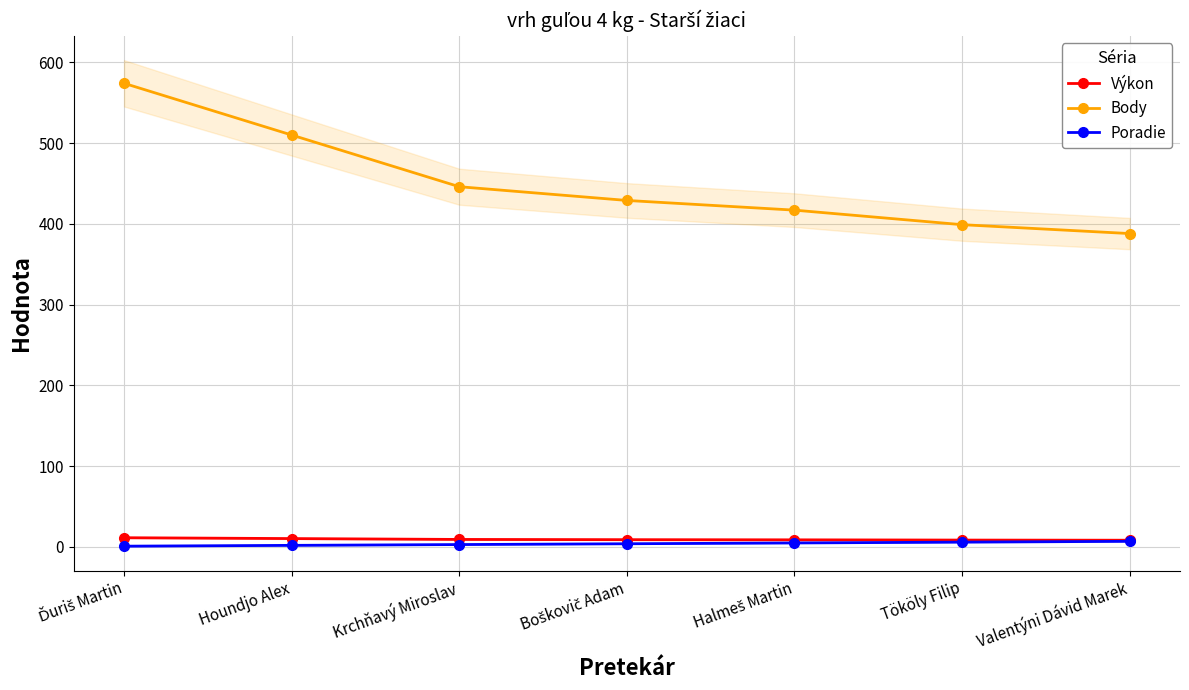

The Poradie series shows 3.0 at Krchňavý Miroslav. True or false?

True